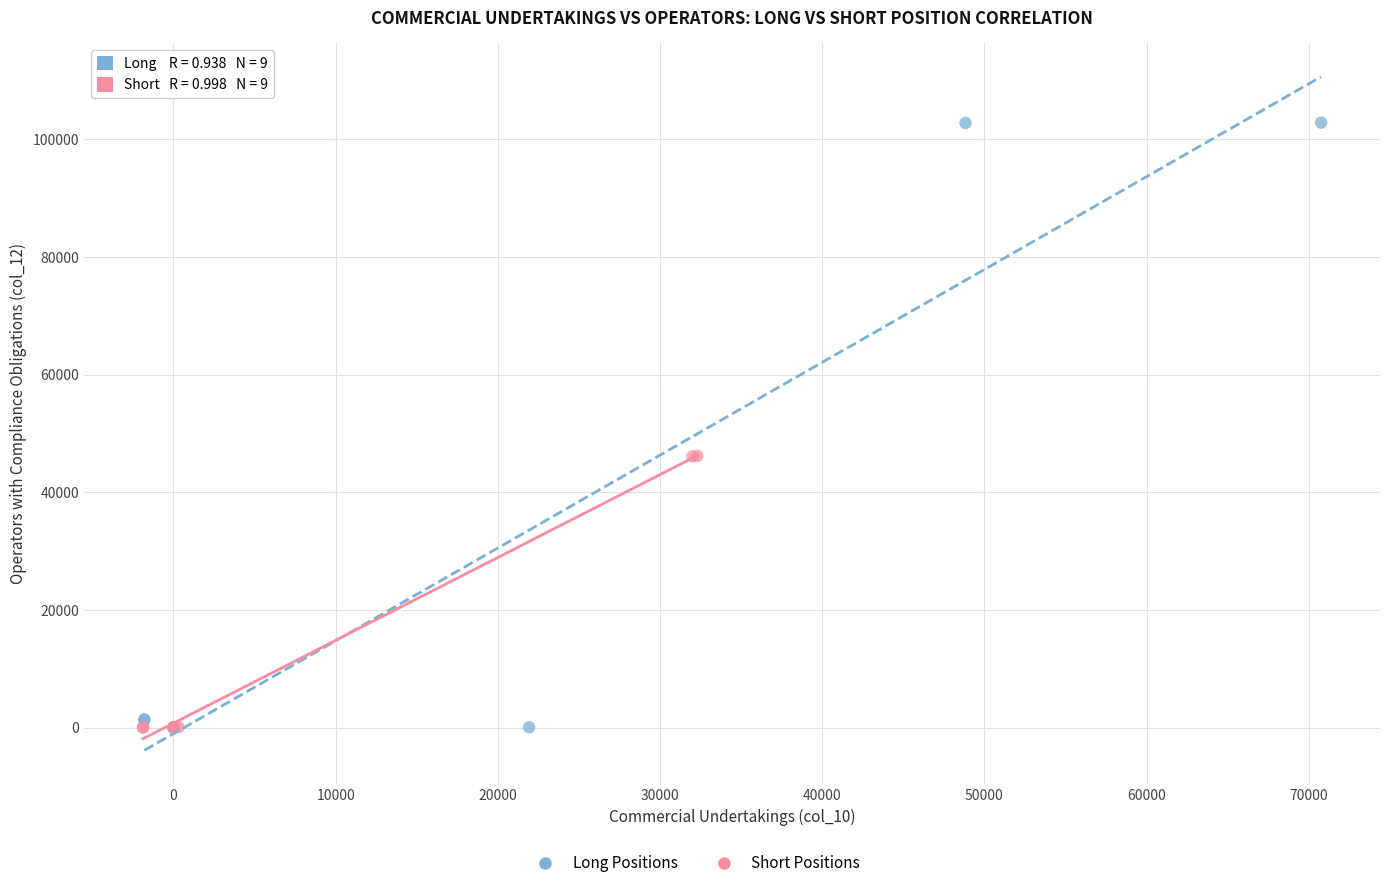

Which series contains the highest Y value?

Long Positions